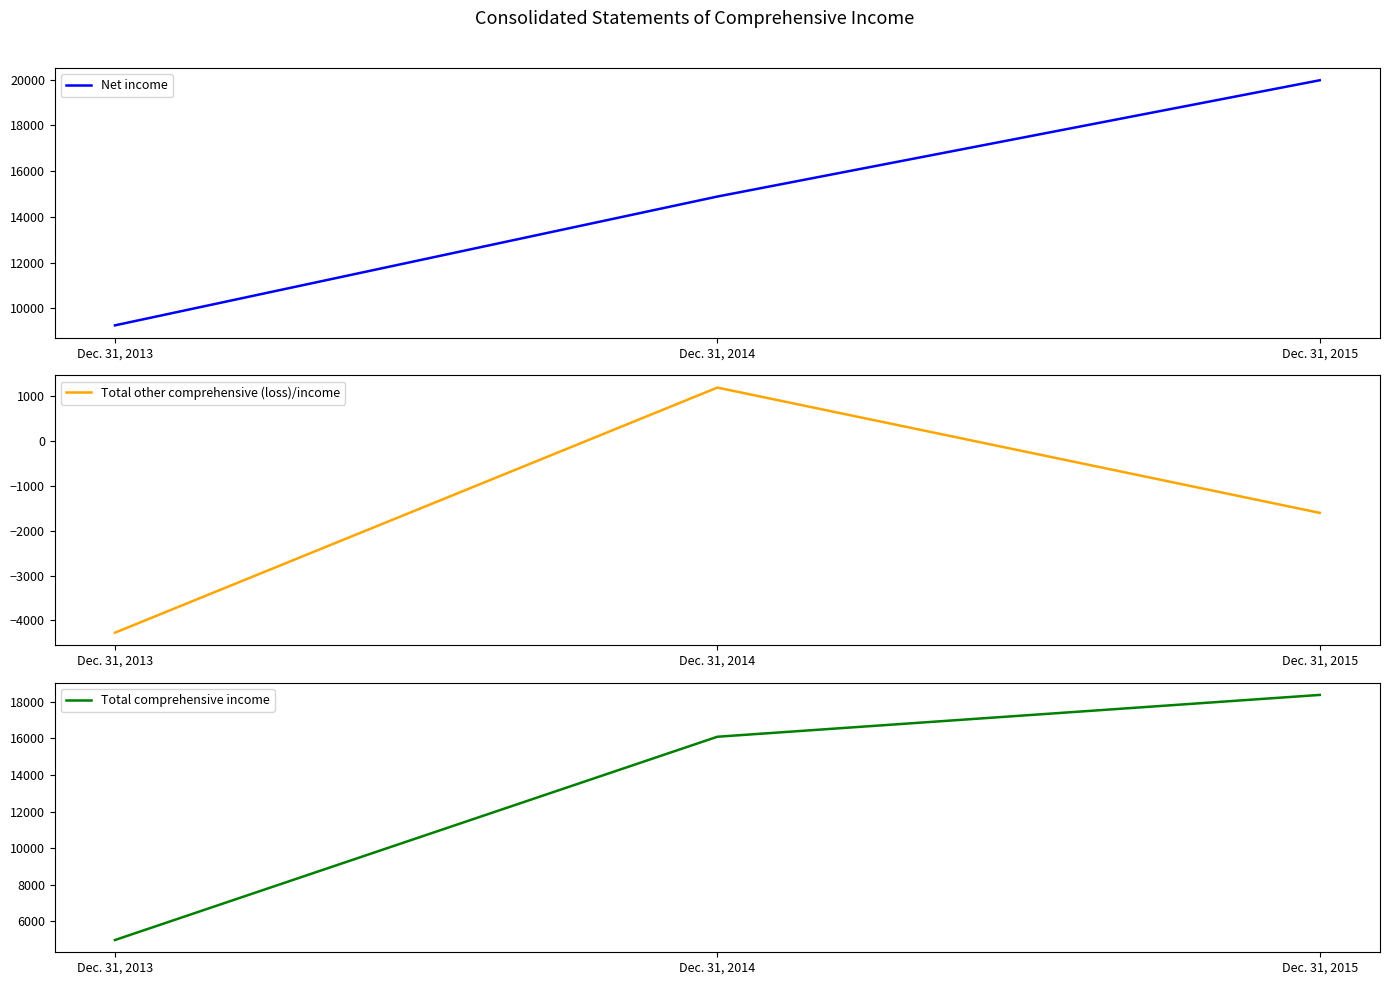

At which category is the sum across all series the highest?

Dec. 31, 2015